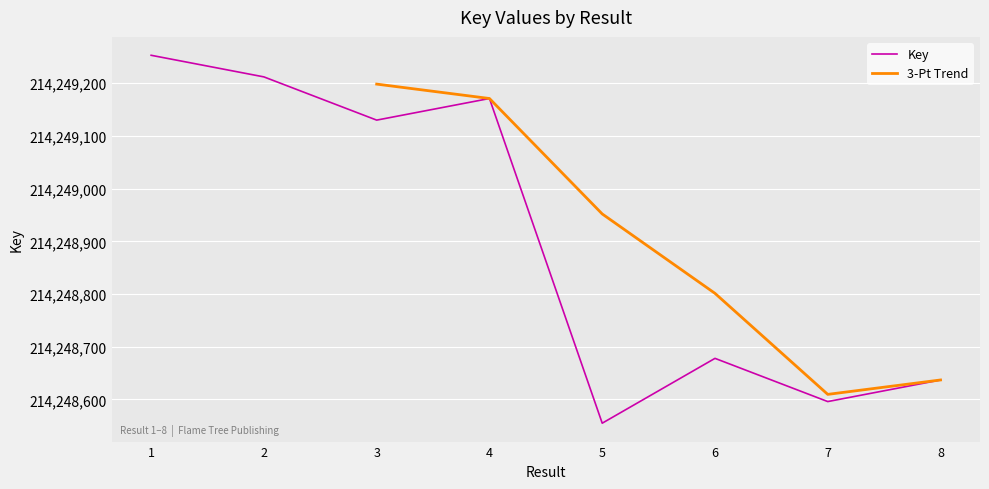

What is the change in value from 2 to 7?

-616